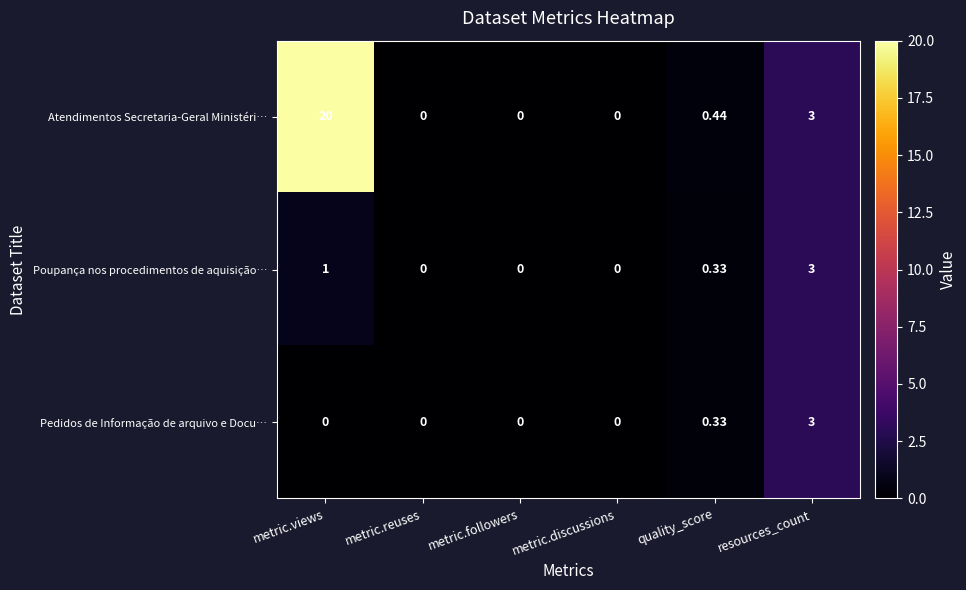

Which series has the widest spread of values?

Atendimentos Secretaria-Geral Ministéri…